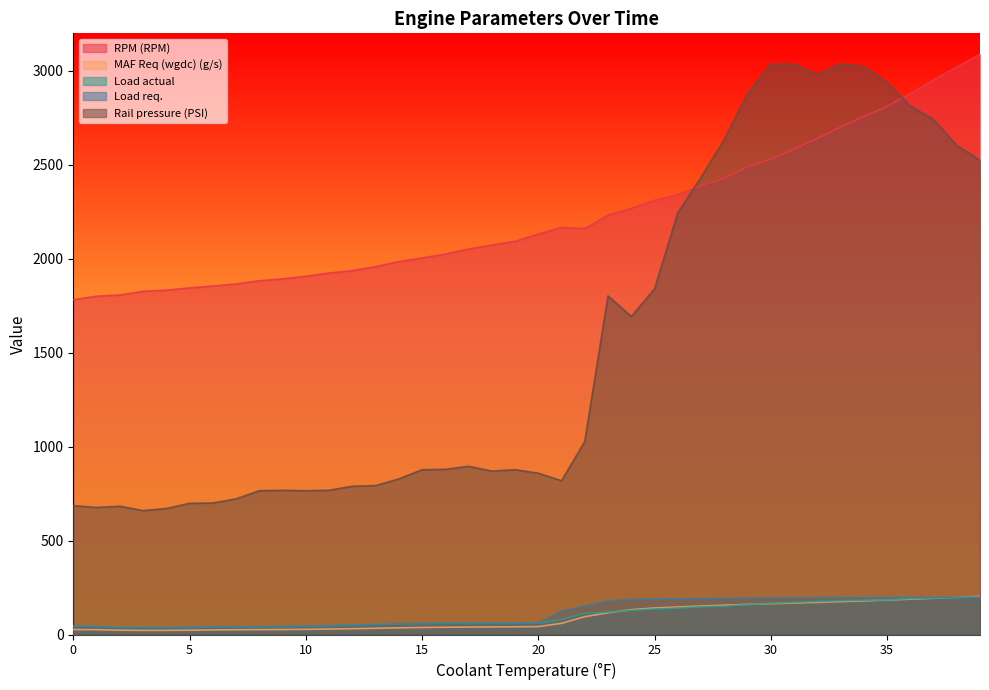

Which series has the largest total across all categories?

RPM (RPM)